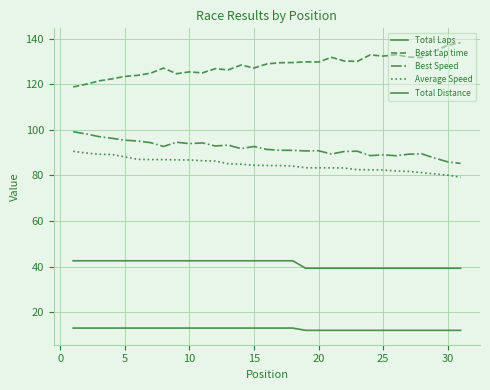

Rank the series by their maximum value, from highest to lowest.

Best Lap time, Best Speed, Average Speed, Total Distance, Total Laps